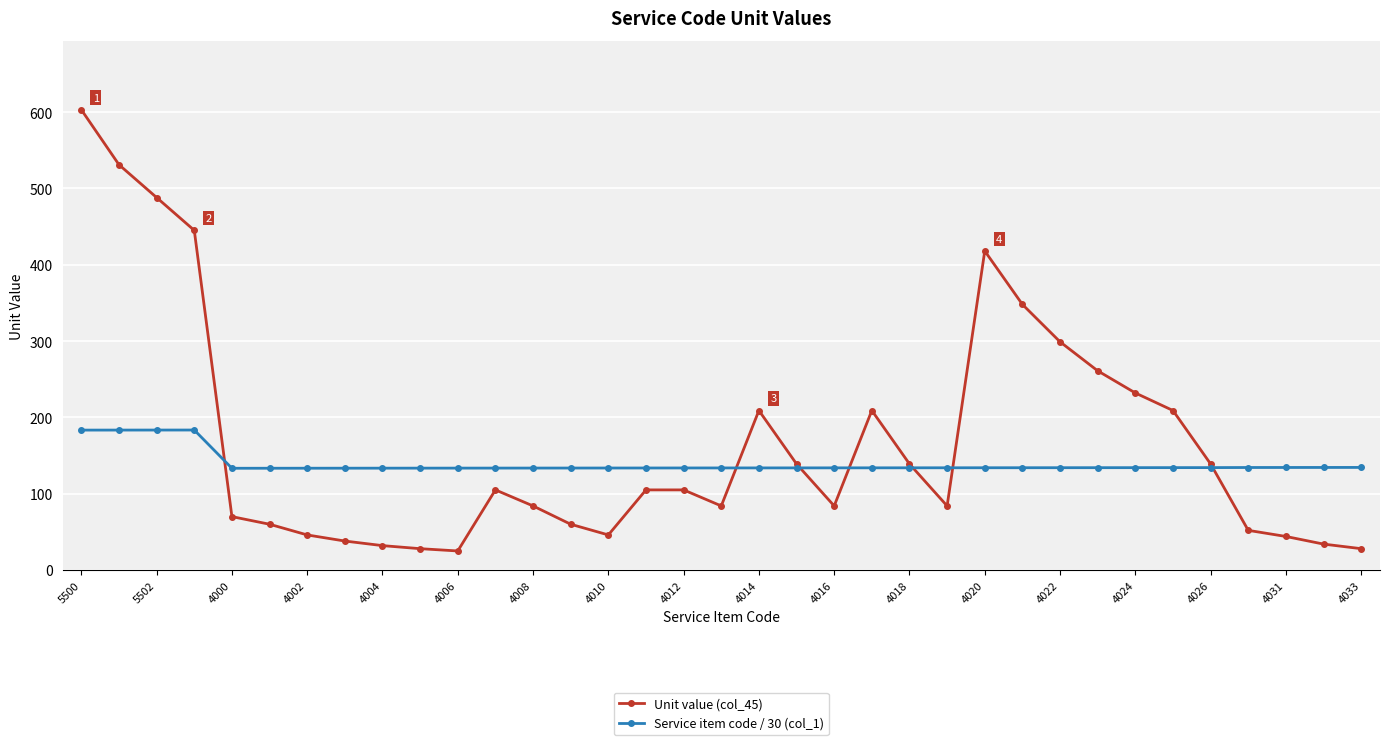

What is the value of the Service item code / 30 (col_1) point at the 14th from the left?

133.6